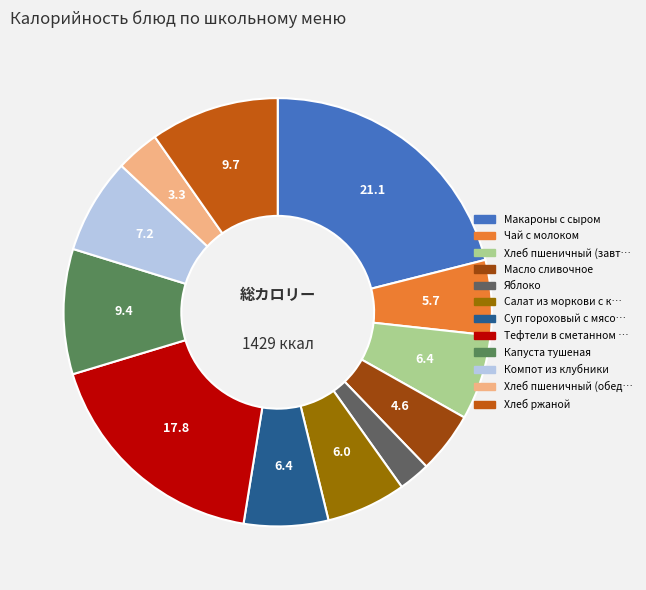

Does any single category account for the majority?

No